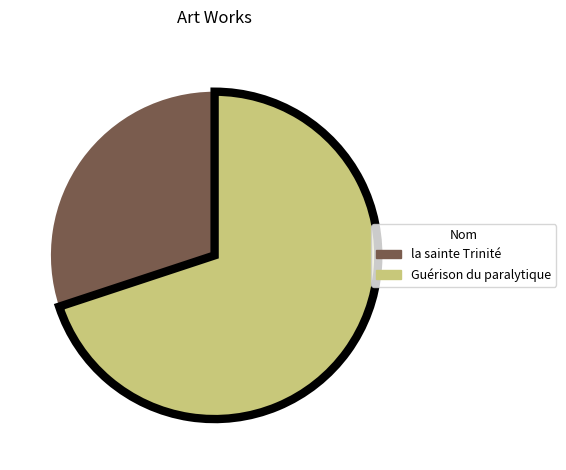

Which slice represents more than half of the pie?

Guérison du paralytique